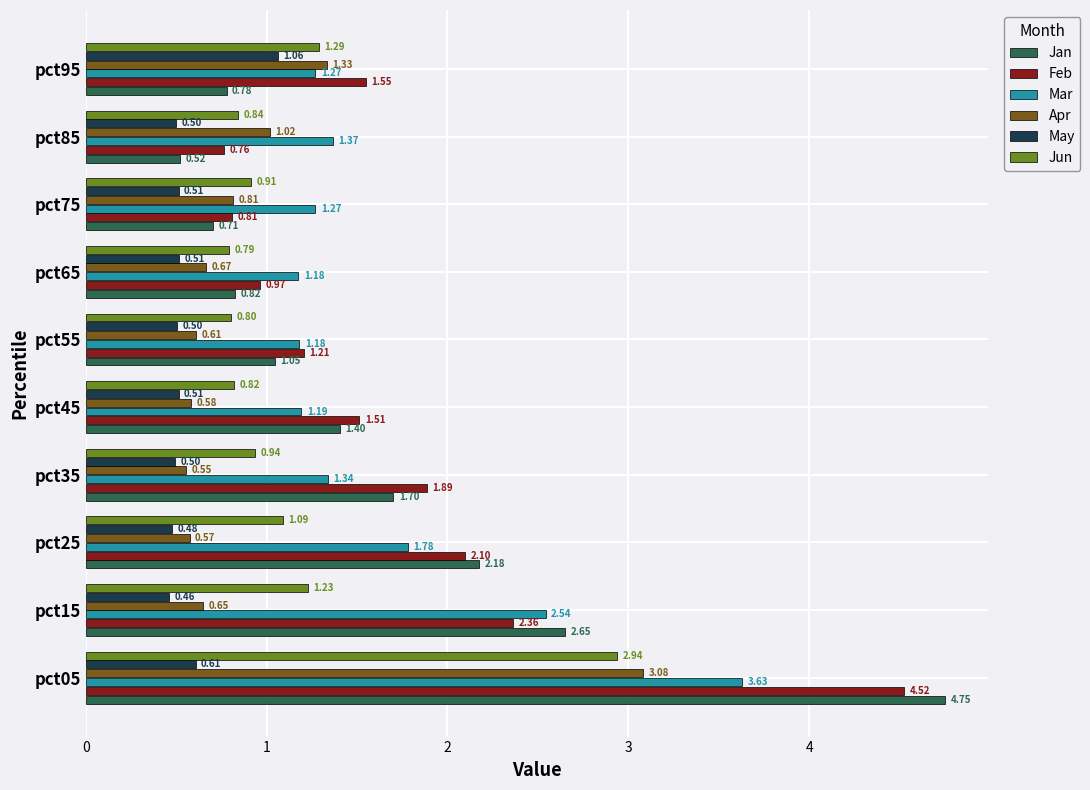

Which series has the widest spread of values?

Jan